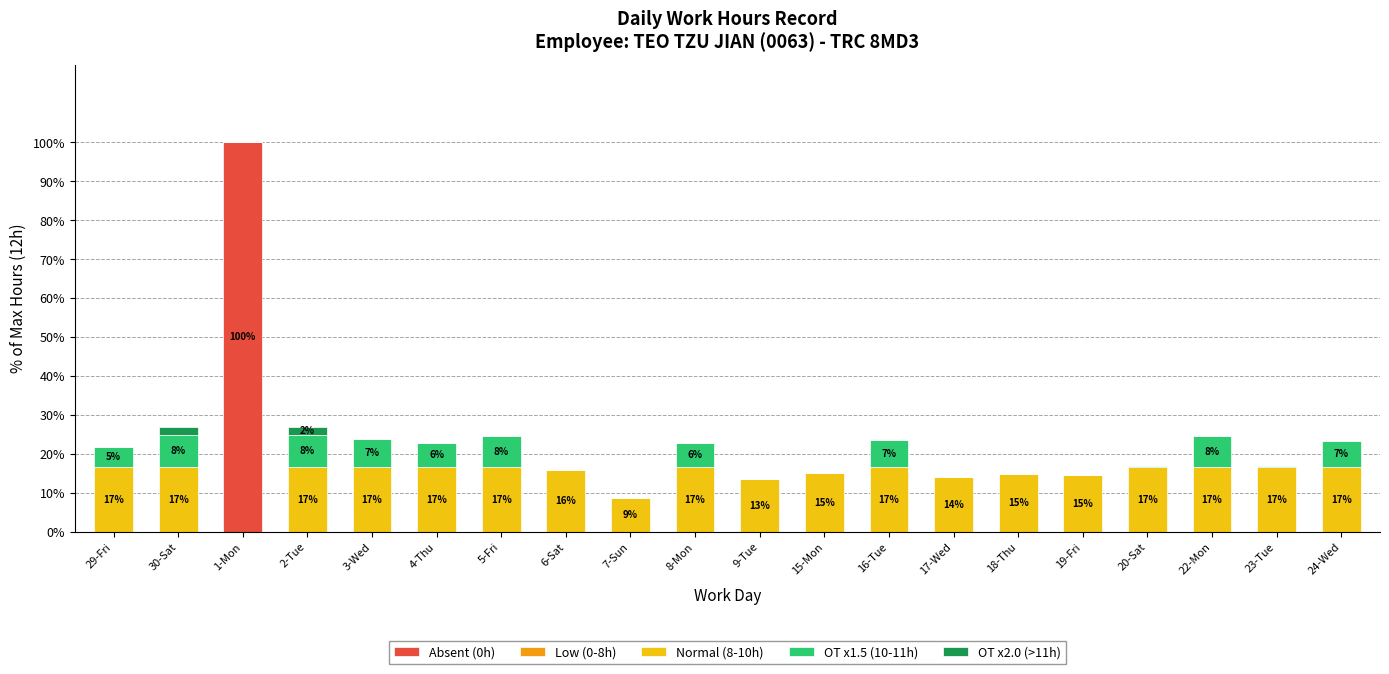

Are the bars horizontal?

No